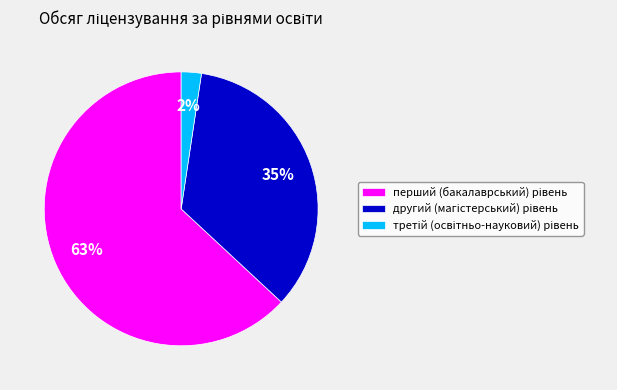

Is there a majority slice in this chart?

Yes